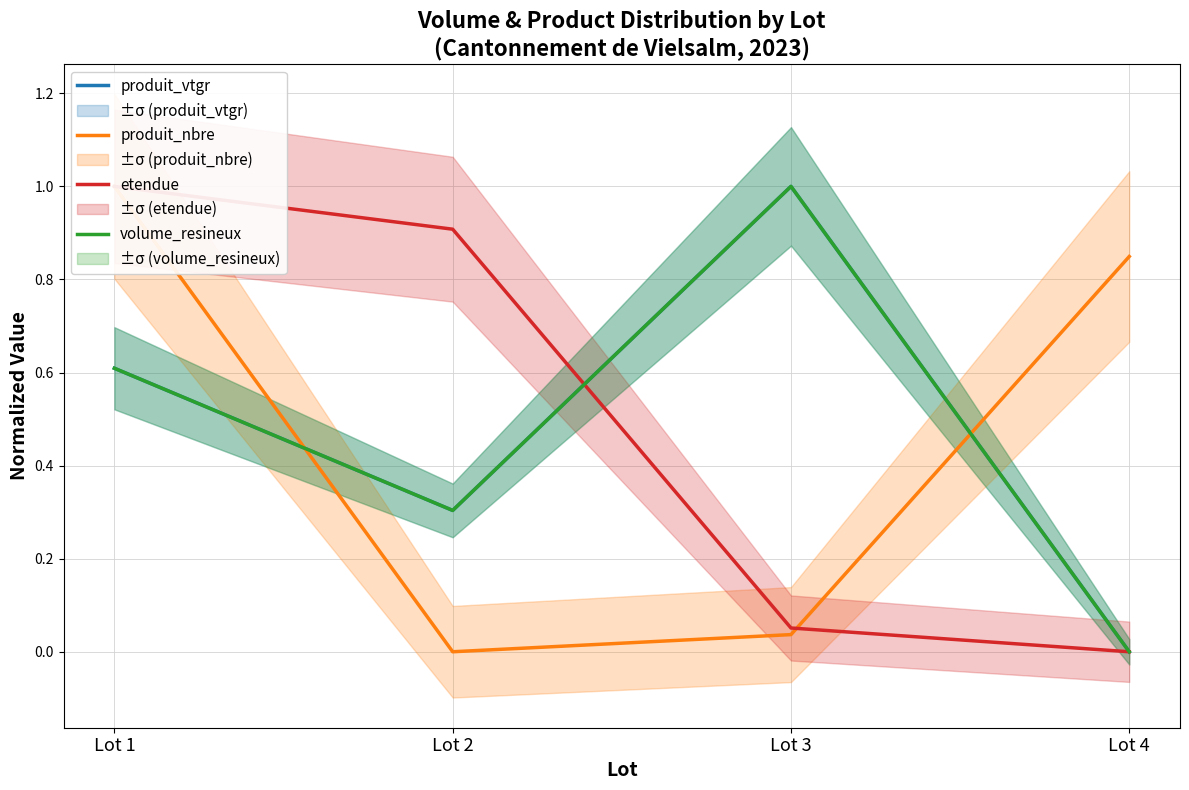

Which series changed the most between Lot 1 and Lot 4?

etendue